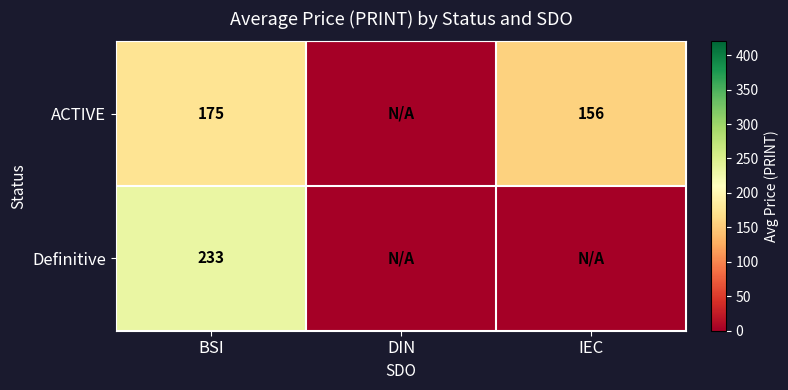

The value of ACTIVE at IEC is 209. True or false?

False